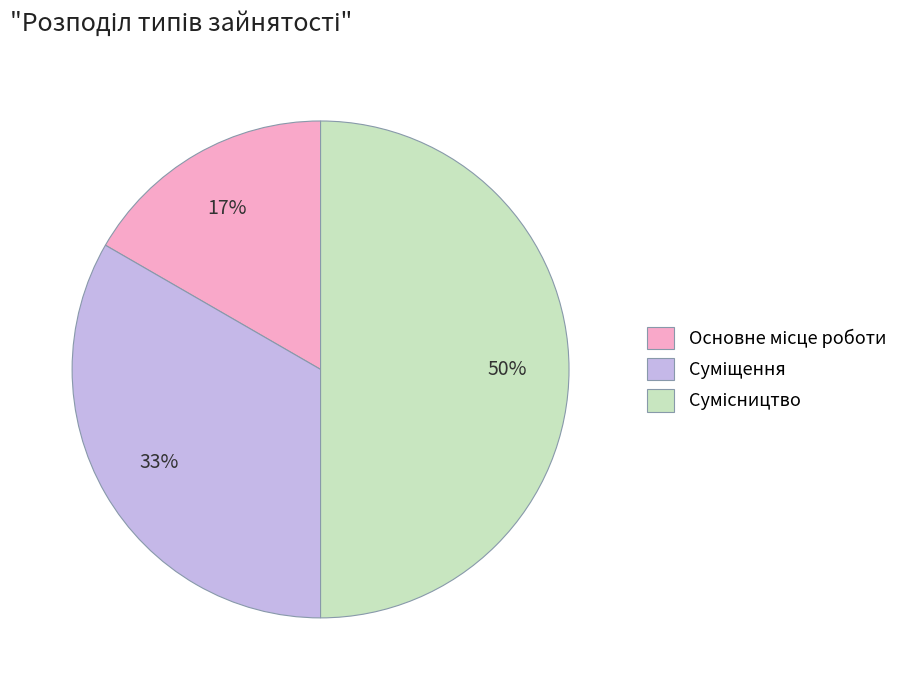

To the nearest percent, what is the difference between the largest and smallest slice percentages?

33%